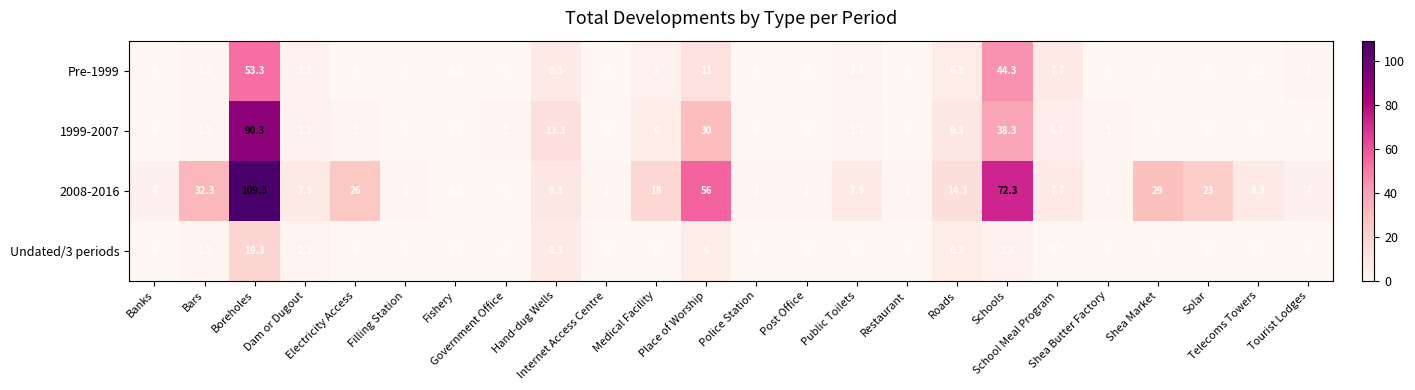

Rank the series by their average value, from lowest to highest.

Undated/3 periods, Pre-1999, 1999-2007, 2008-2016